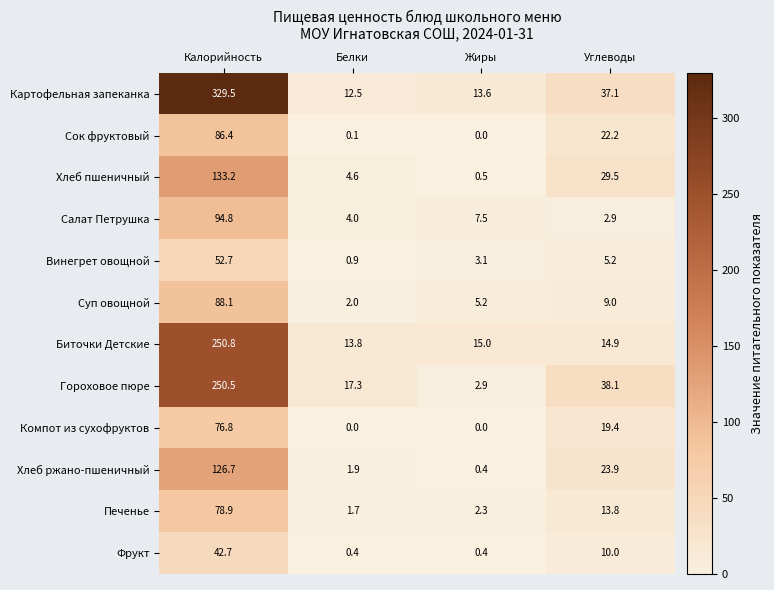

How many data points in Картофельная запеканка are less than 37?

2